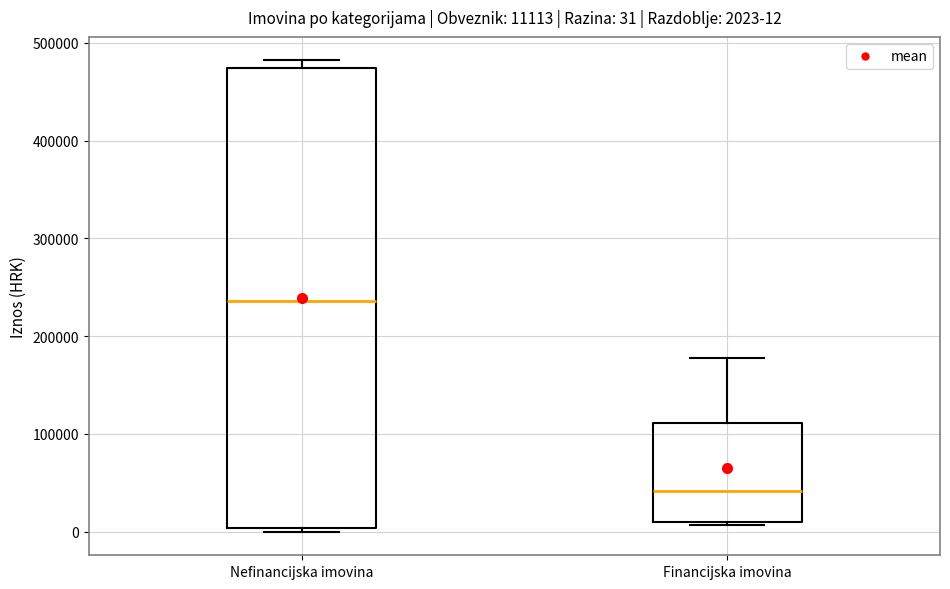

Which box's median line is the lowest?

Financijska imovina